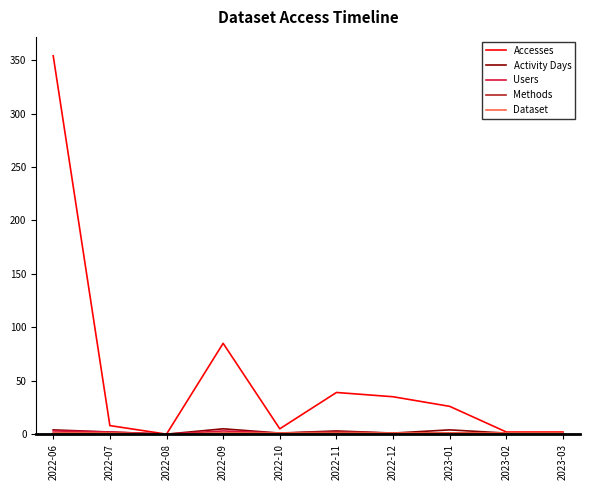

True or false: Accesses has a value of 5 at 2022-10.

True